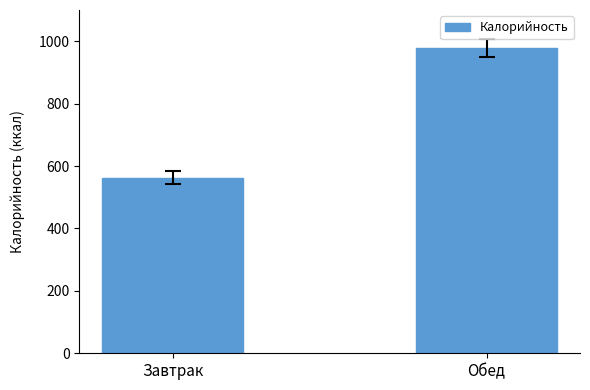

Which has a higher value, Завтрак or Обед?

Обед